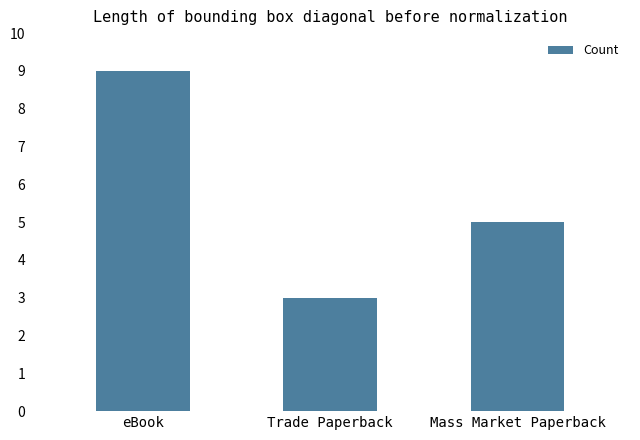

How many bars are there in total?

3